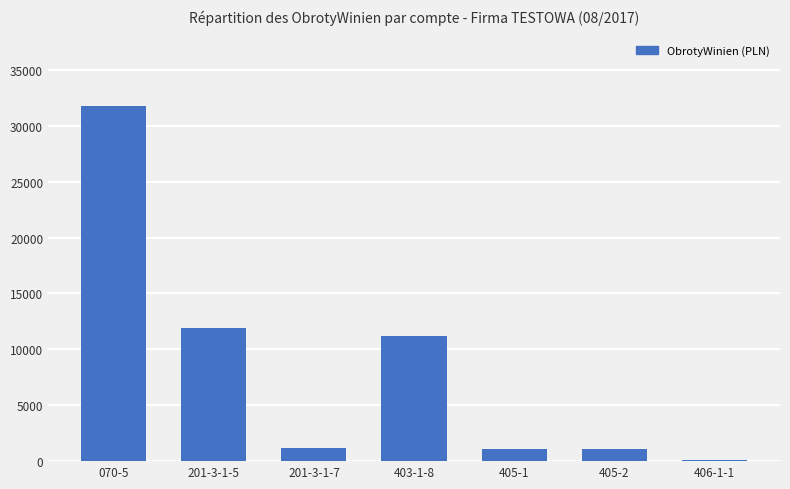

What is the approximate value at 405-2?

1059